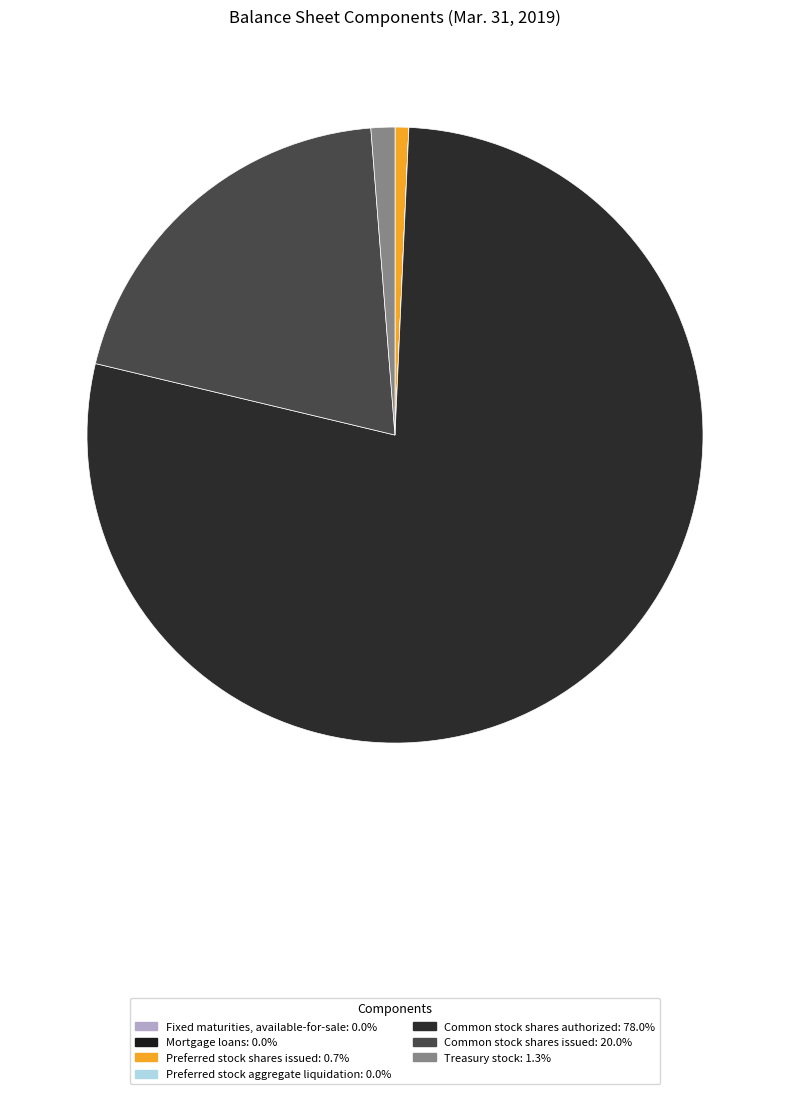

Which slice represents more than half of the pie?

Common stock shares authorized